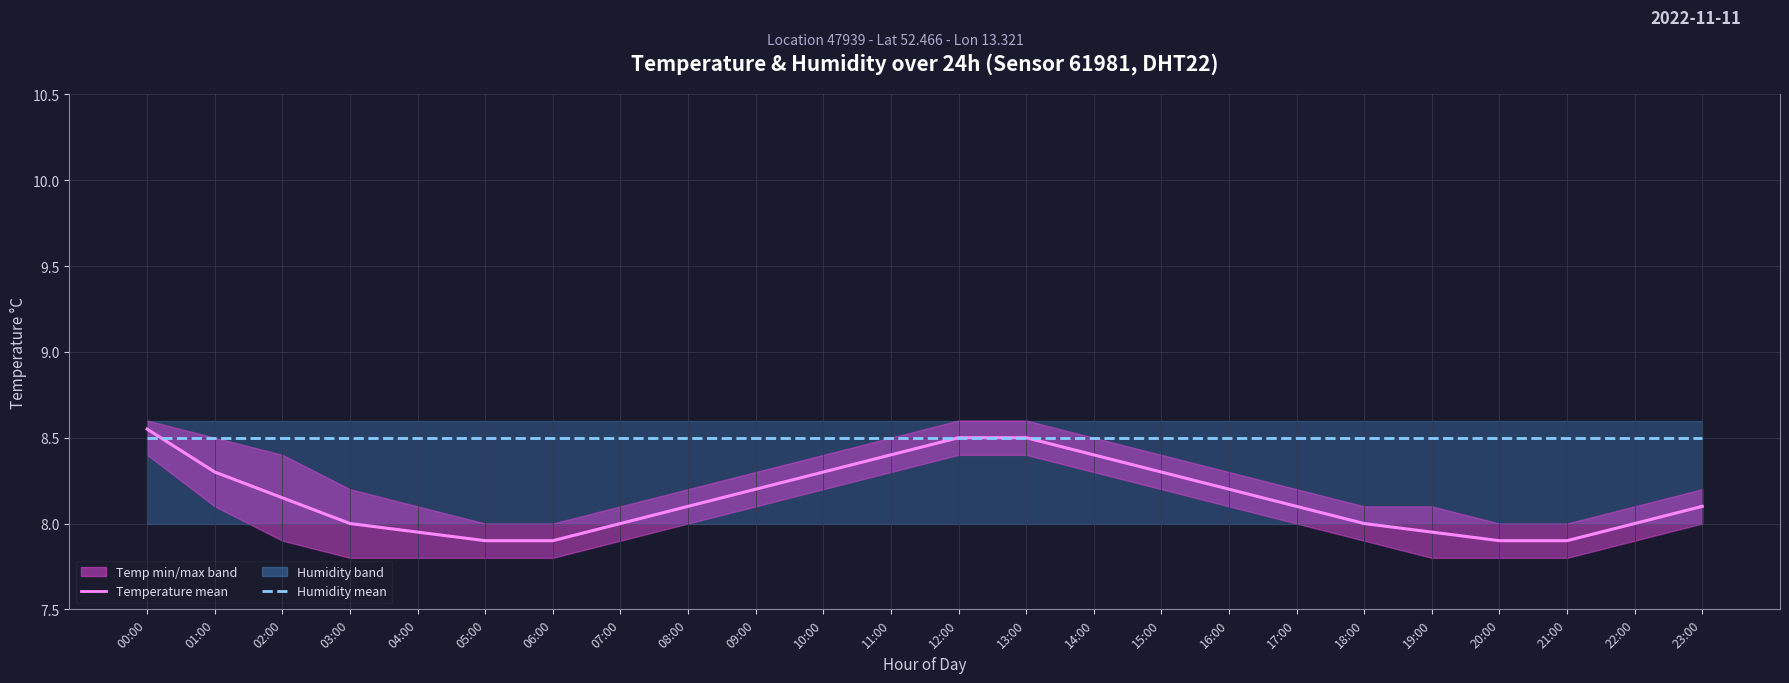

True or false: humidity_mean_line and temperature cross at least once.

True